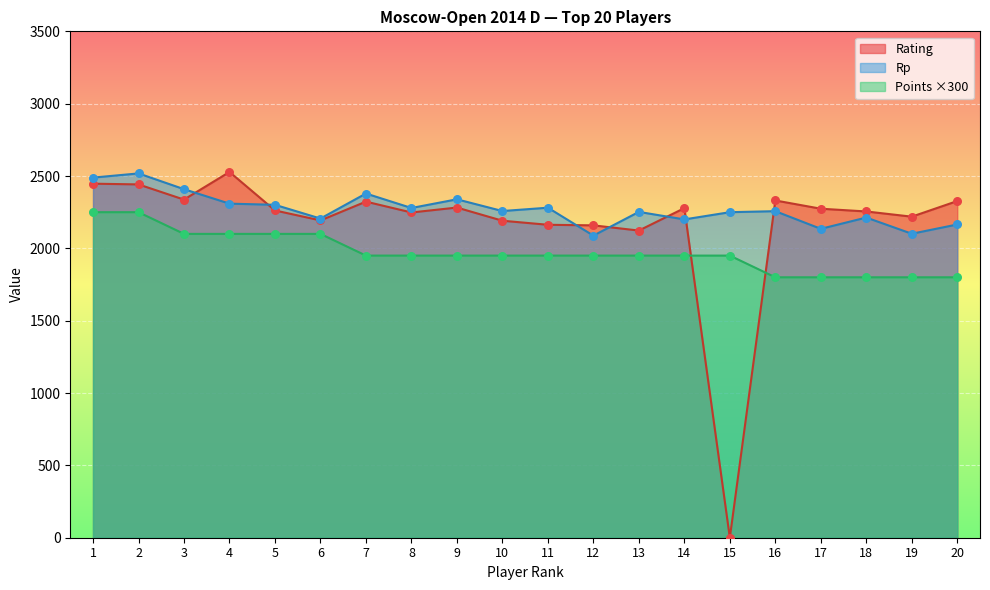

At which category is the sum across all series the highest?

2